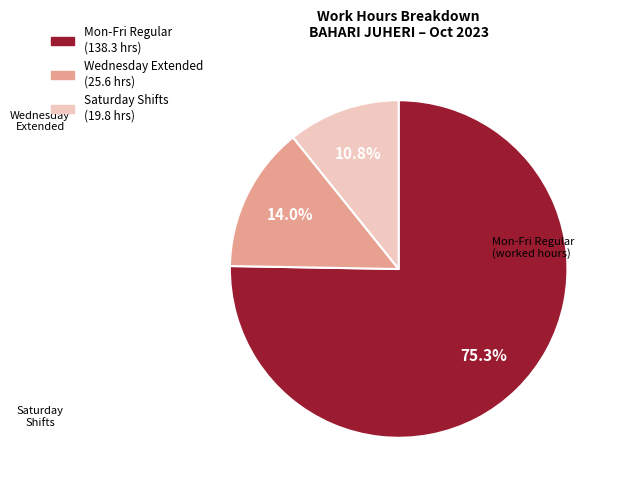

Does any single category account for the majority?

Yes